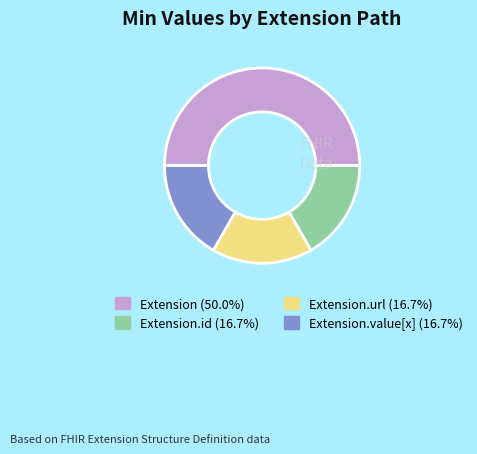

How many segments does this pie chart have?

4